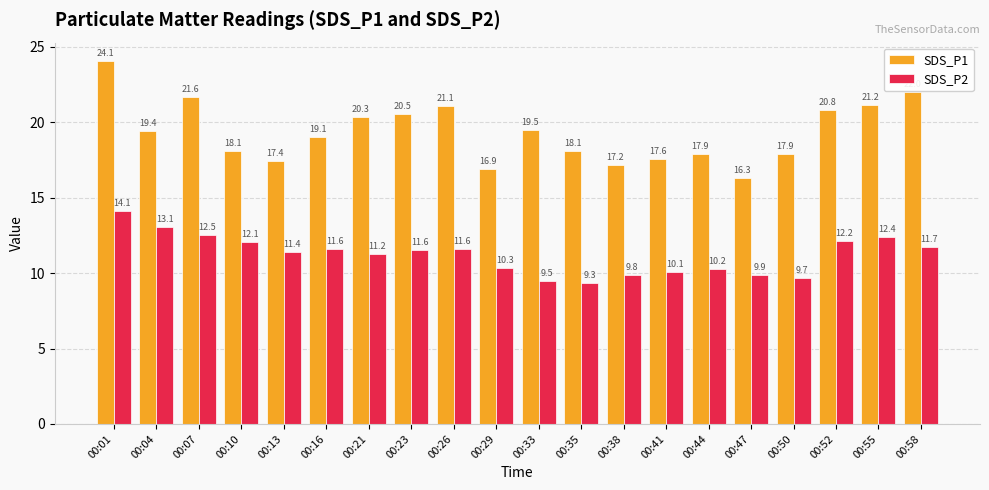

Is the value of SDS_P2 at 00:10 greater than the value of SDS_P1 at 00:41?

No